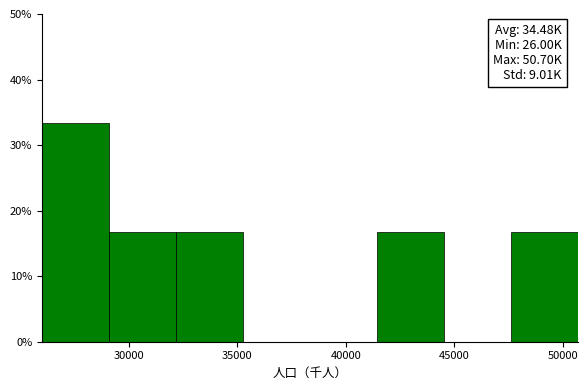

Over which range of the x-axis is the bar tallest?

26000 to 29000